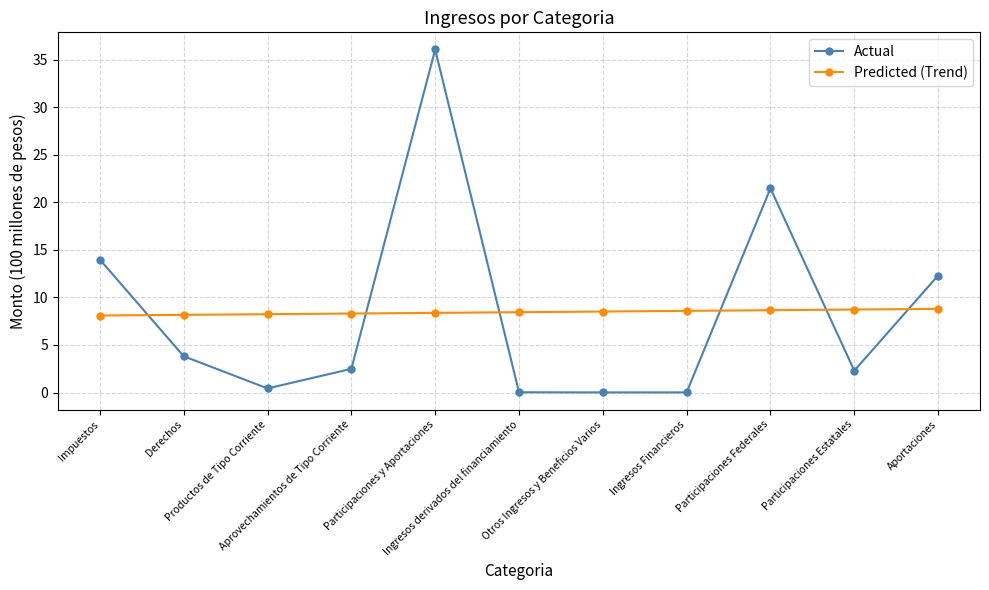

How many data points in Actual are above 2?

7